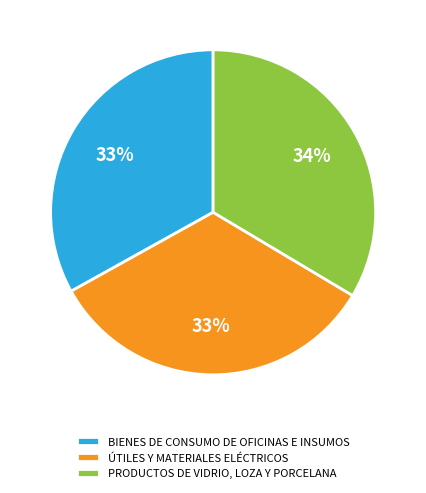

What is the ratio of the value at BIENES DE CONSUMO DE OFICINAS E INSUMOS to the value at ÚTILES Y MATERIALES ELÉCTRICOS?

1.0